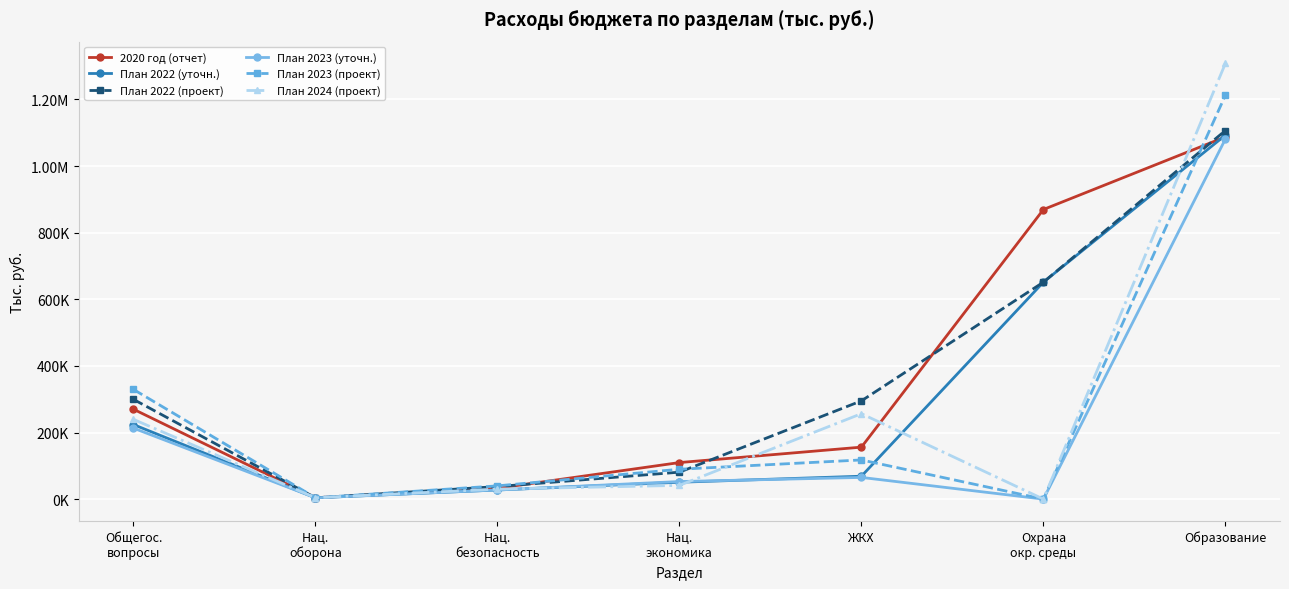

Which series has the largest range (max minus min)?

План 2024 (проект)